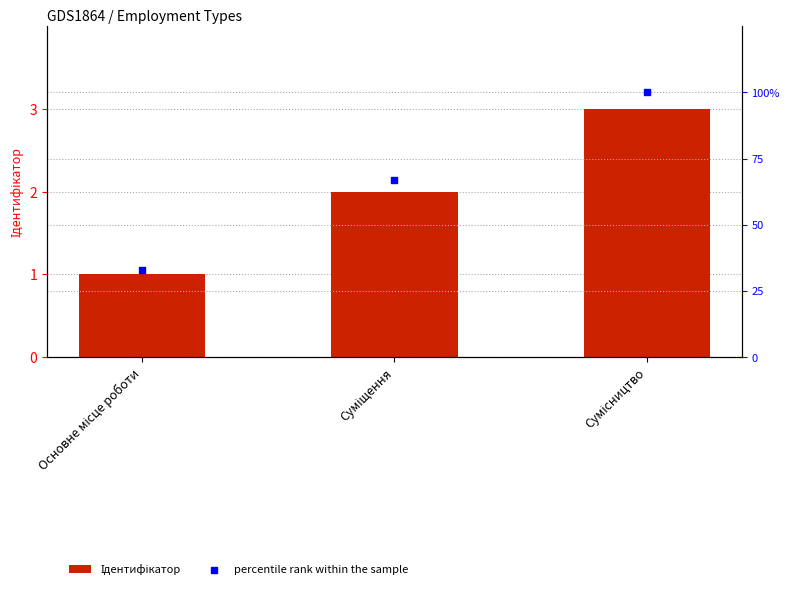

What is the total value across all series at Сумісництво?

103